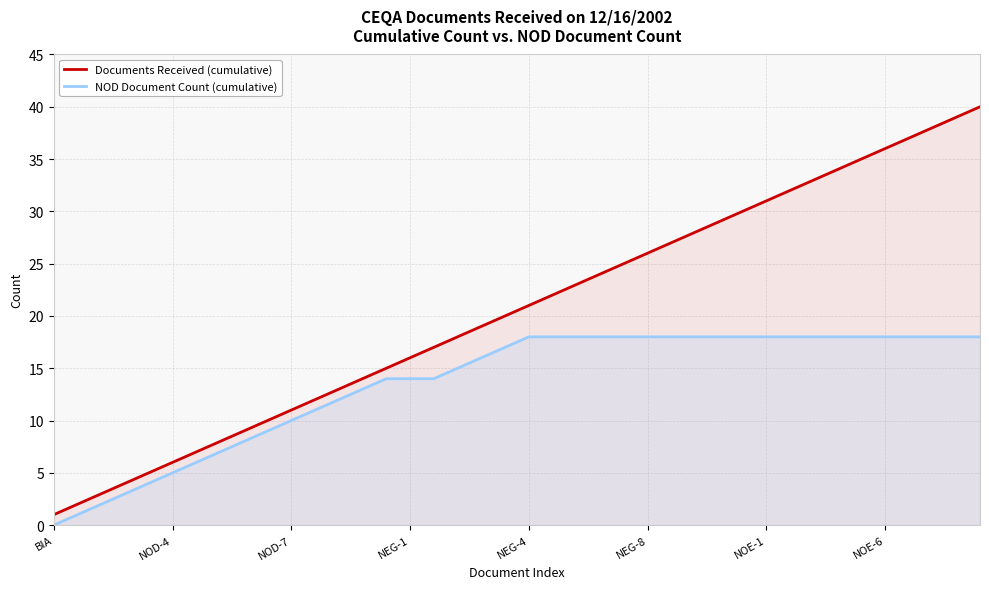

True or false: NOD Document Count (cumulative) and Documents Received (cumulative) cross at least once.

False